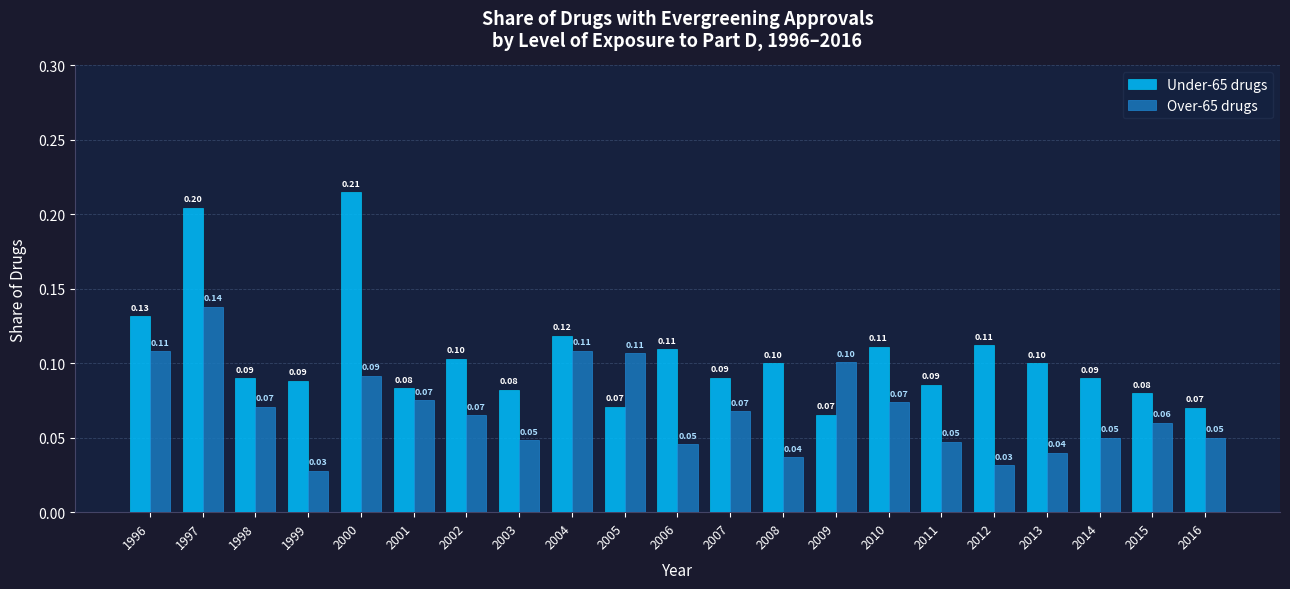

Rank the series by their average value, from lowest to highest.

Over-65 drugs, Under-65 drugs